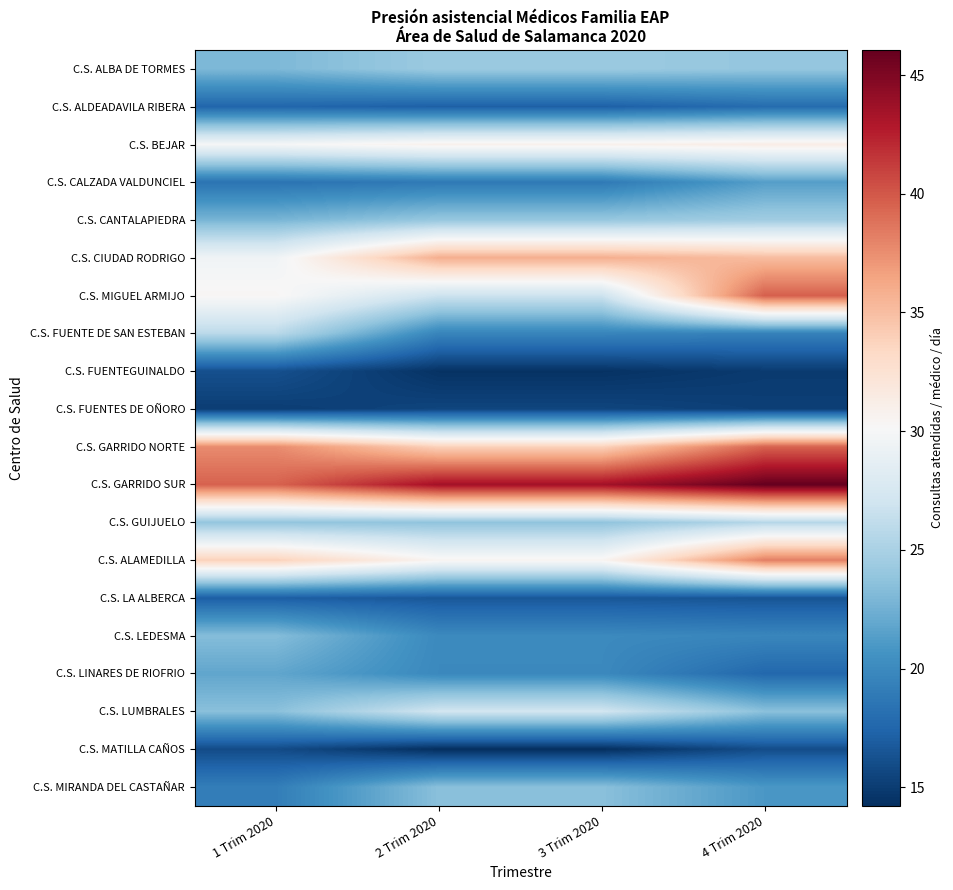

Reading right to left, transcribe all the data shown in this chart.

C.S. ALBA DE TORMES: 4 Trim 2020=24.0	3 Trim 2020=24.3	2 Trim 2020=24.3	1 Trim 2020=23.0
C.S. ALDEADAVILA RIBERA: 4 Trim 2020=17.9	3 Trim 2020=17.2	2 Trim 2020=17.2	1 Trim 2020=17.5
C.S. BEJAR: 4 Trim 2020=31.3	3 Trim 2020=30.9	2 Trim 2020=30.9	1 Trim 2020=29.9
C.S. CALZADA VALDUNCIEL: 4 Trim 2020=21.4	3 Trim 2020=18.9	2 Trim 2020=18.9	1 Trim 2020=18.4
C.S. CANTALAPIEDRA: 4 Trim 2020=24.6	3 Trim 2020=24.1	2 Trim 2020=24.1	1 Trim 2020=22.8
C.S. CIUDAD RODRIGO: 4 Trim 2020=35.1	3 Trim 2020=35.9	2 Trim 2020=35.9	1 Trim 2020=29.6
C.S. MIGUEL ARMIJO: 4 Trim 2020=39.7	3 Trim 2020=26.8	2 Trim 2020=26.8	1 Trim 2020=30.3
C.S. FUENTE DE SAN ESTEBAN: 4 Trim 2020=19.4	3 Trim 2020=19.6	2 Trim 2020=19.6	1 Trim 2020=25.8
C.S. FUENTEGUINALDO: 4 Trim 2020=14.9	3 Trim 2020=14.4	2 Trim 2020=14.4	1 Trim 2020=16.2
C.S. FUENTES DE OÑORO: 4 Trim 2020=15.2	3 Trim 2020=15.5	2 Trim 2020=15.5	1 Trim 2020=15.1
C.S. GARRIDO NORTE: 4 Trim 2020=39.5	3 Trim 2020=33.8	2 Trim 2020=33.8	1 Trim 2020=37.7
C.S. GARRIDO SUR: 4 Trim 2020=46.1	3 Trim 2020=43.5	2 Trim 2020=43.5	1 Trim 2020=39.5
C.S. GUIJUELO: 4 Trim 2020=25.6	3 Trim 2020=23.8	2 Trim 2020=23.8	1 Trim 2020=23.9
C.S. ALAMEDILLA: 4 Trim 2020=38.2	3 Trim 2020=30.5	2 Trim 2020=30.5	1 Trim 2020=33.9
C.S. LA ALBERCA: 4 Trim 2020=16.4	3 Trim 2020=16.6	2 Trim 2020=16.6	1 Trim 2020=17.0
C.S. LEDESMA: 4 Trim 2020=19.7	3 Trim 2020=20.0	2 Trim 2020=20.0	1 Trim 2020=23.3
C.S. LINARES DE RIOFRIO: 4 Trim 2020=17.6	3 Trim 2020=19.9	2 Trim 2020=19.9	1 Trim 2020=21.8
C.S. LUMBRALES: 4 Trim 2020=23.5	3 Trim 2020=27.1	2 Trim 2020=27.1	1 Trim 2020=23.5
C.S. MATILLA CAÑOS: 4 Trim 2020=16.0	3 Trim 2020=14.2	2 Trim 2020=14.2	1 Trim 2020=15.9
C.S. MIRANDA DEL CASTAÑAR: 4 Trim 2020=20.9	3 Trim 2020=23.5	2 Trim 2020=23.5	1 Trim 2020=19.1